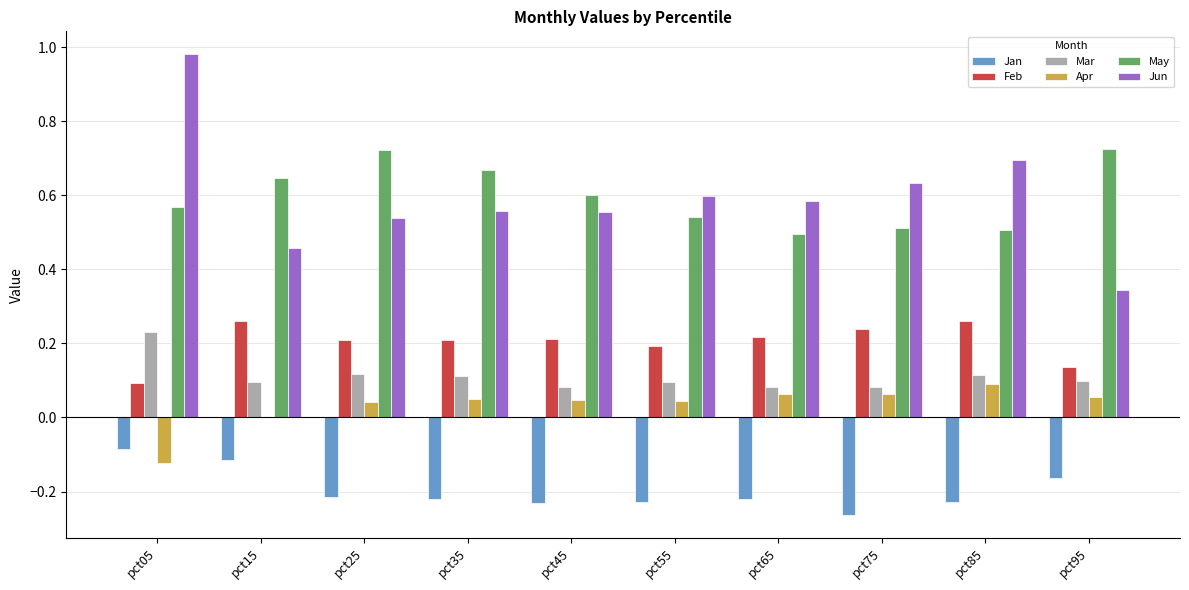

The value of Jan at pct95 is -0.1. True or false?

False